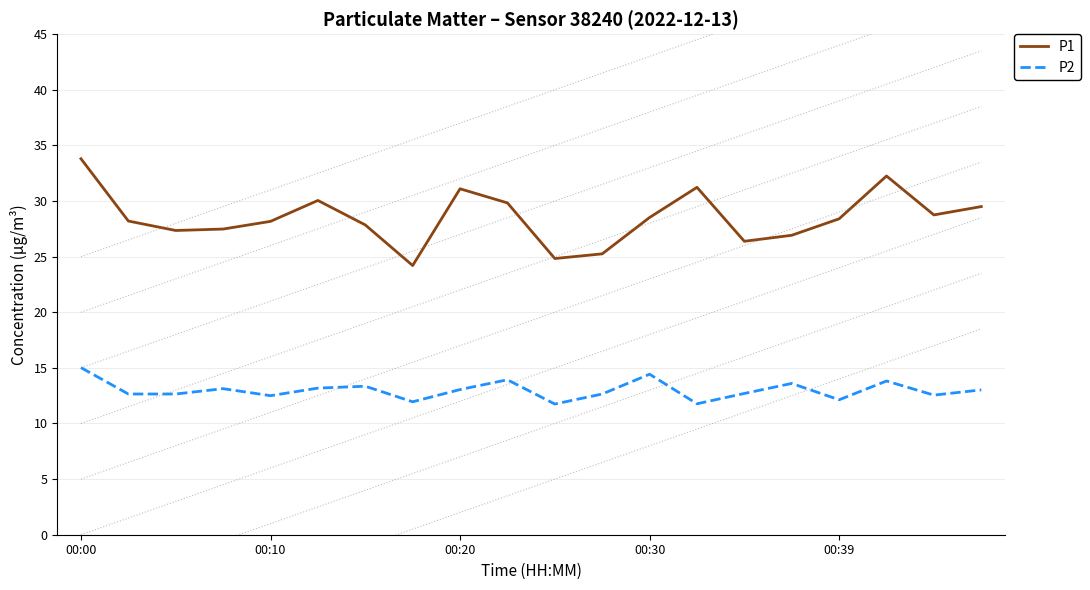

What is the smallest value displayed?

11.8